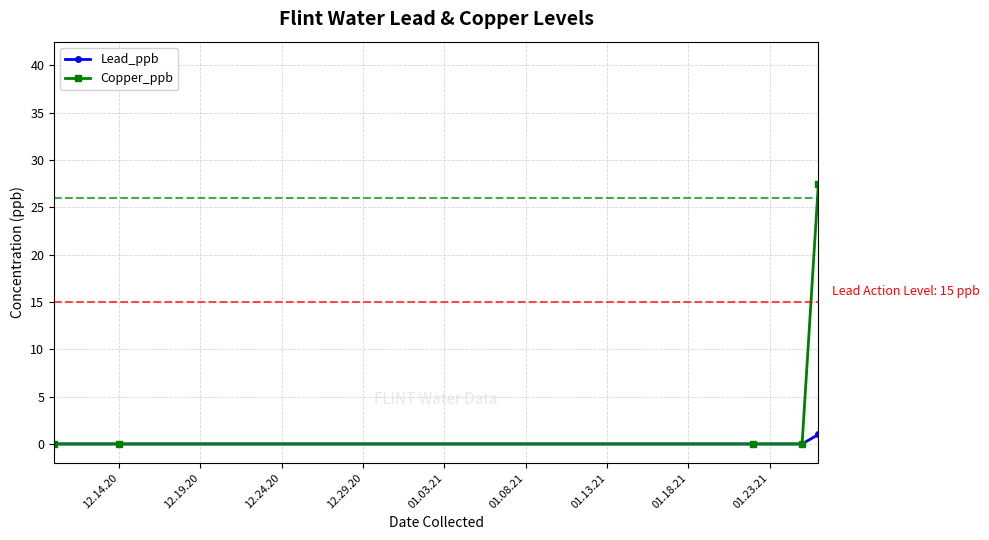

What are all the series names shown in the legend?

Lead_ppb, Copper_ppb